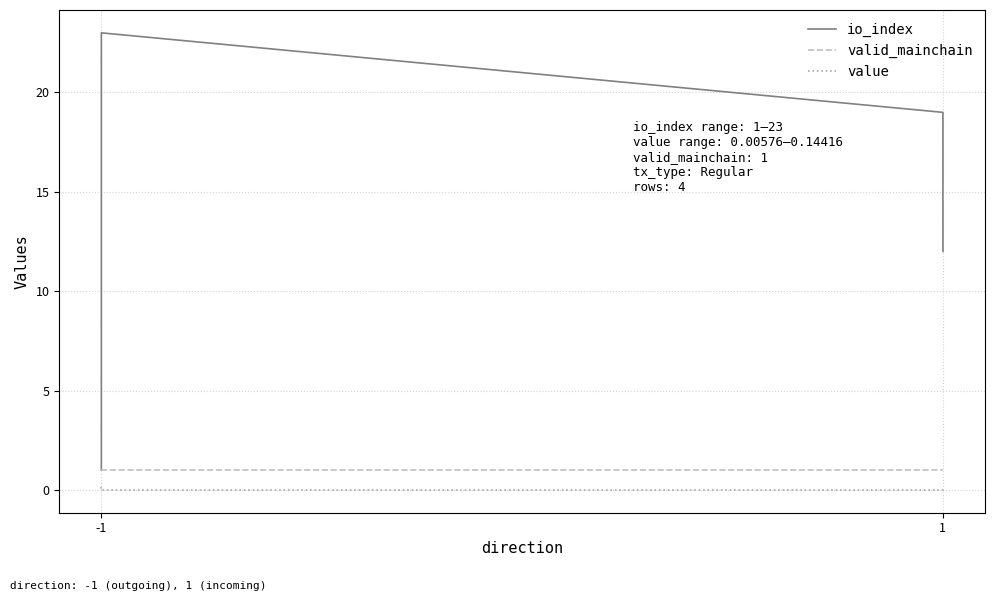

How many series are shown in this chart?

3